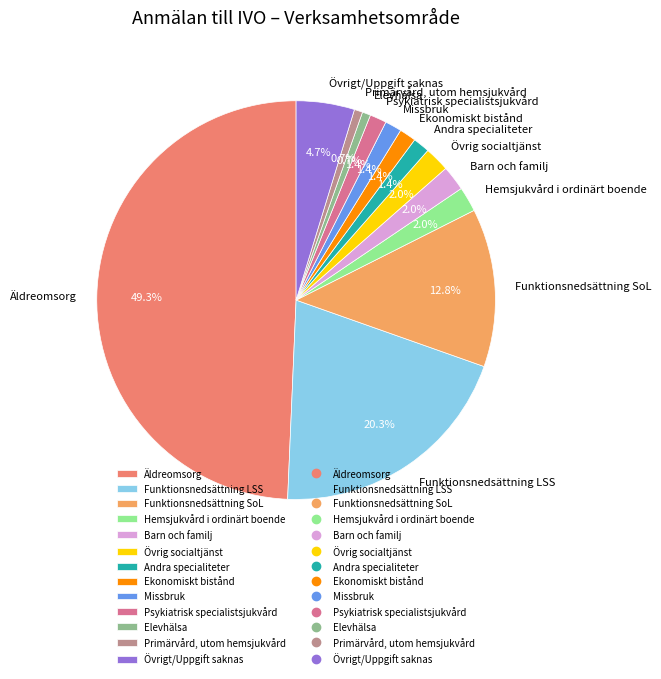

What portion of the pie excludes Andra specialiteter?

98.6%